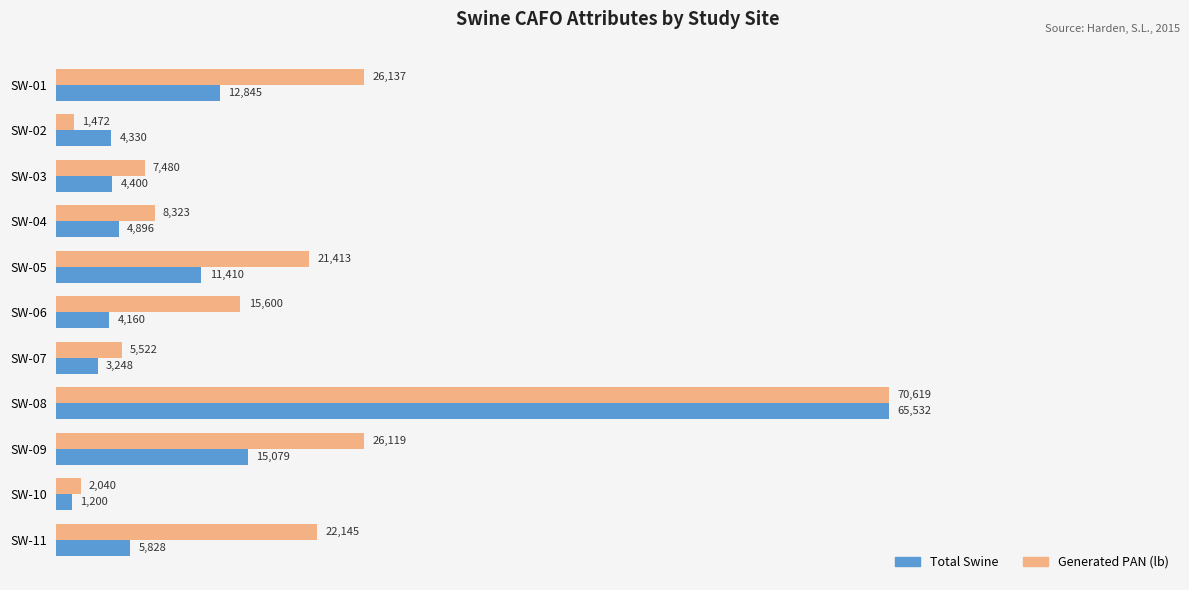

The Total Swine series shows 11410.0 at SW-05. True or false?

True